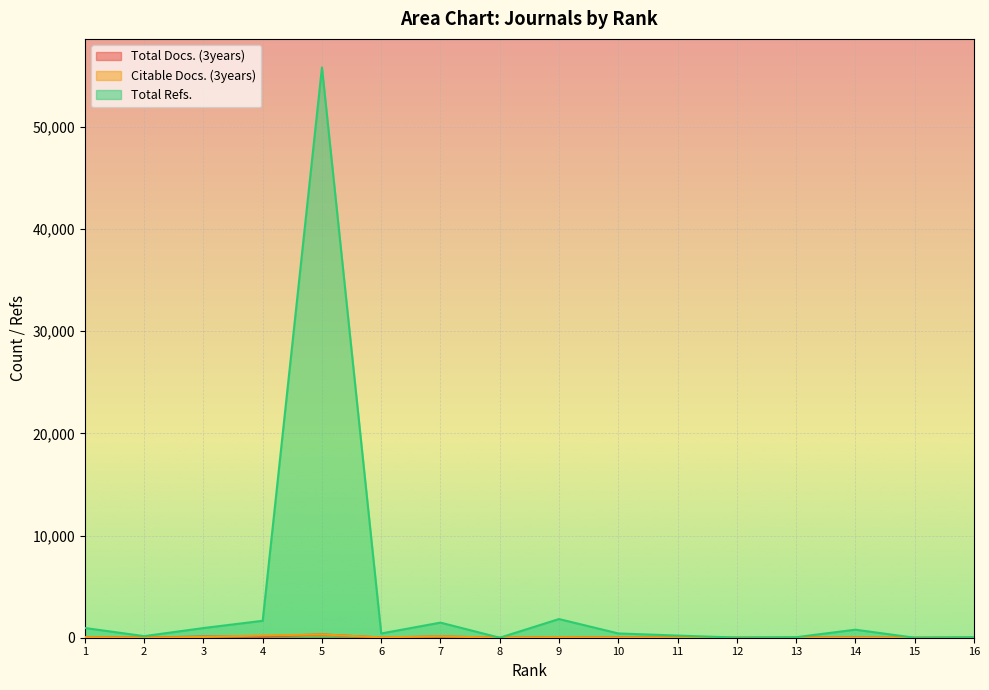

What is the spread (max minus min) of values at 2?

149